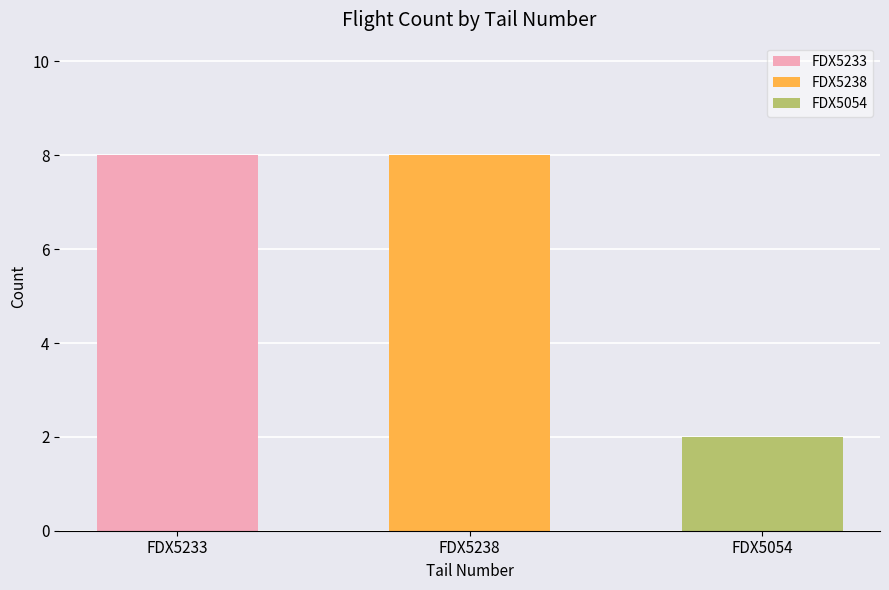

What is the difference between the values at FDX5054 and FDX5233?

6